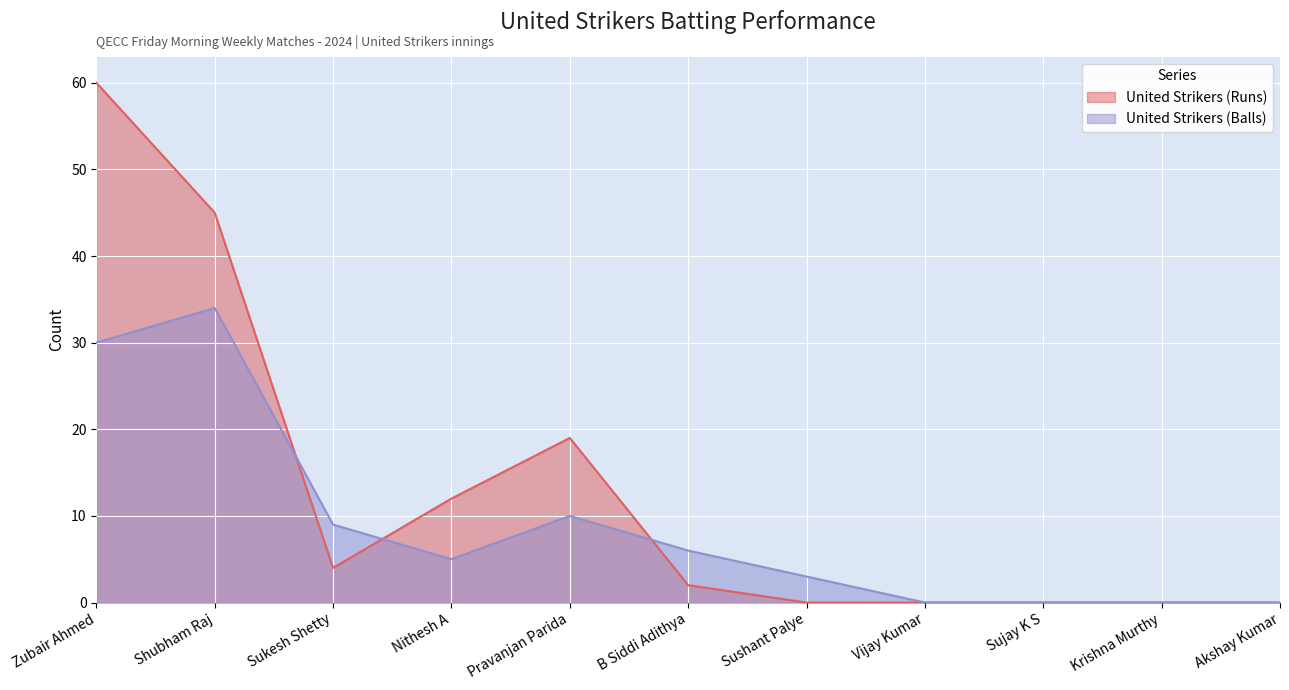

List the series in order of their overall mean, highest first.

United Strikers (Runs), United Strikers (Balls)